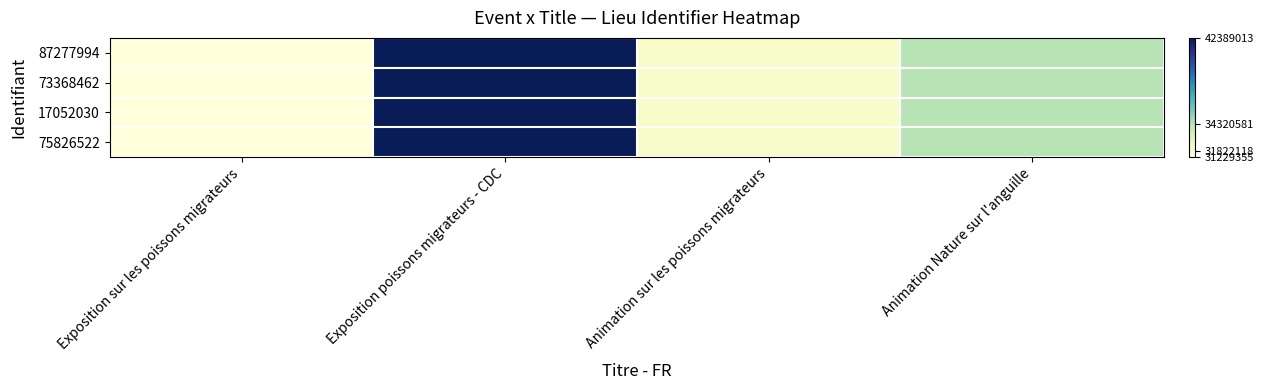

Which series has the widest spread of values?

87277994